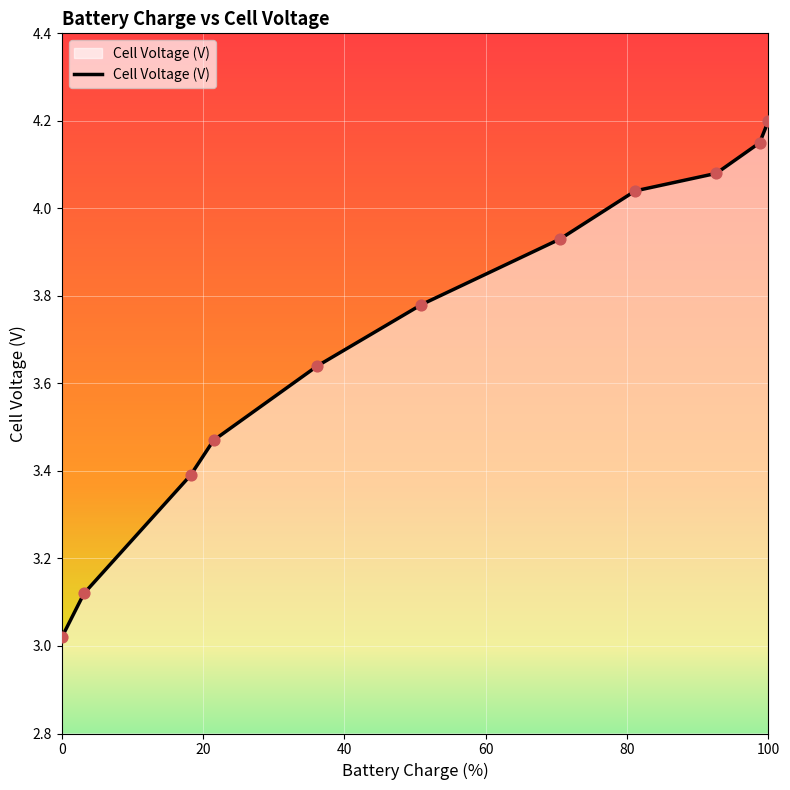

What is the difference between the maximum and minimum values?

1.2